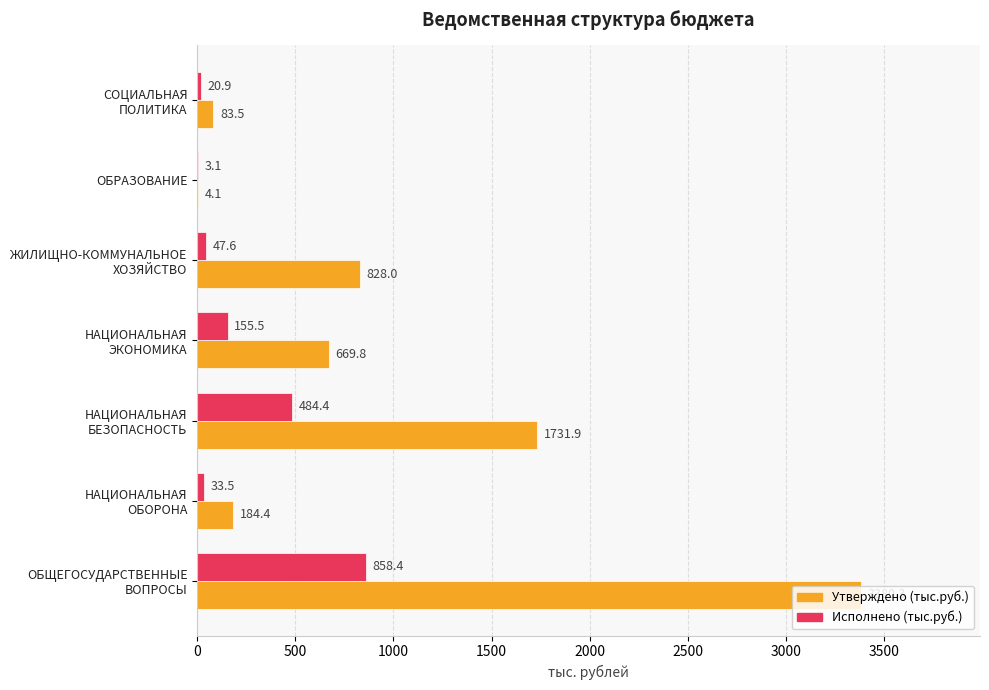

Which series has the largest total across all categories?

Утверждено (тыс.руб.)